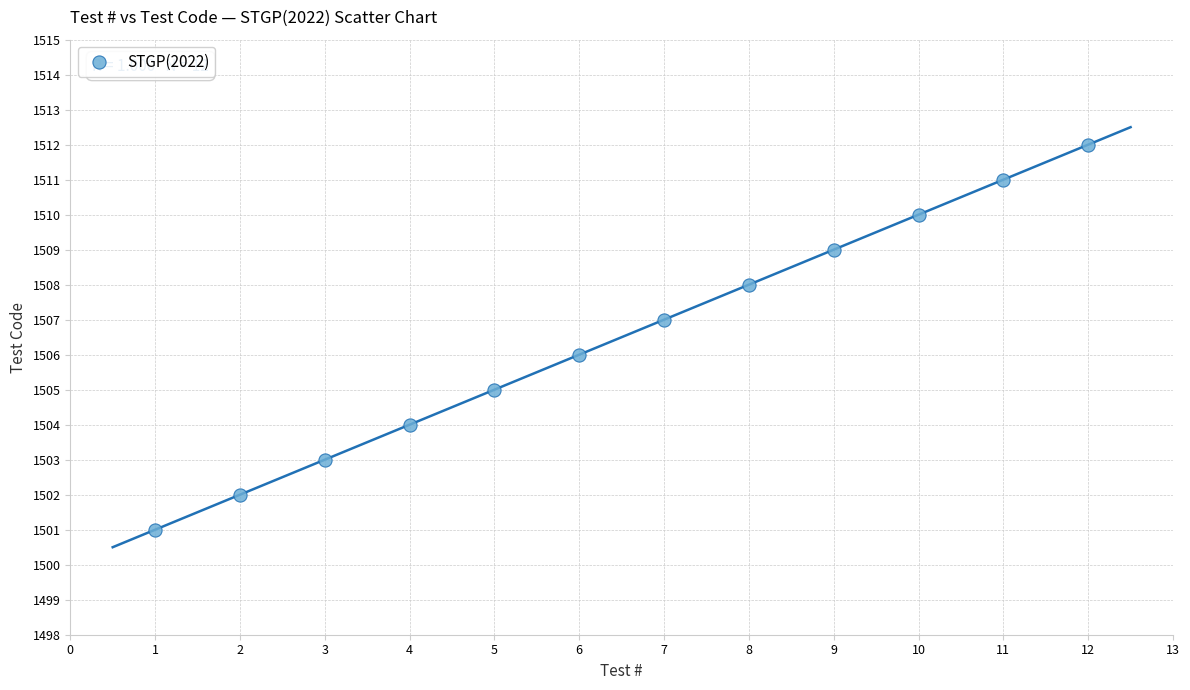

What is the range of Y values (max minus min)?

11